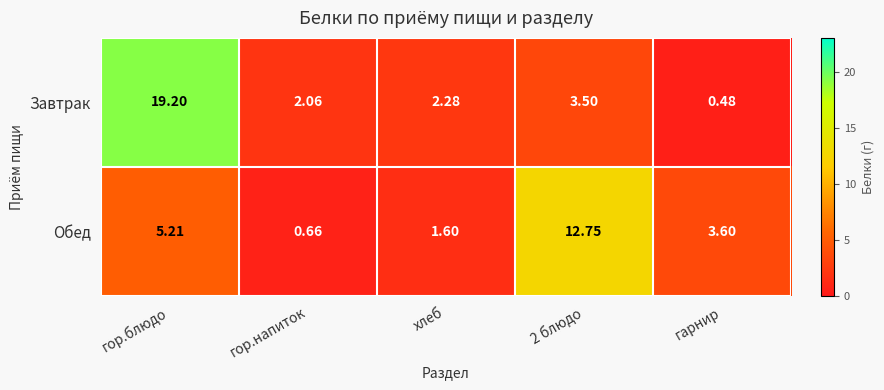

How many series are shown in this chart?

2